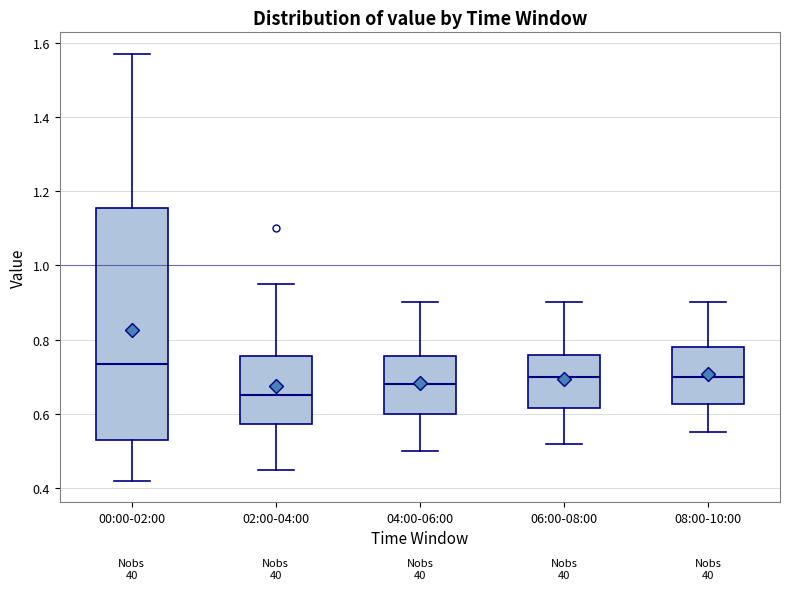

Which box's median line is the lowest?

02:00-04:00